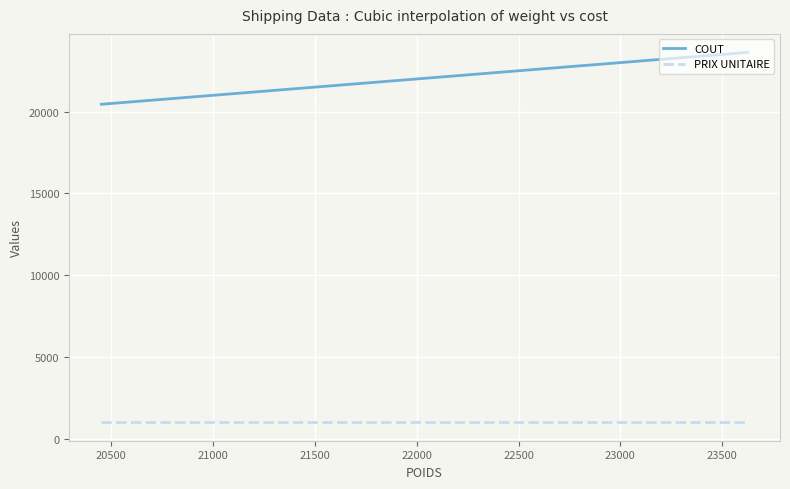

Which series has the largest total across all categories?

COUT